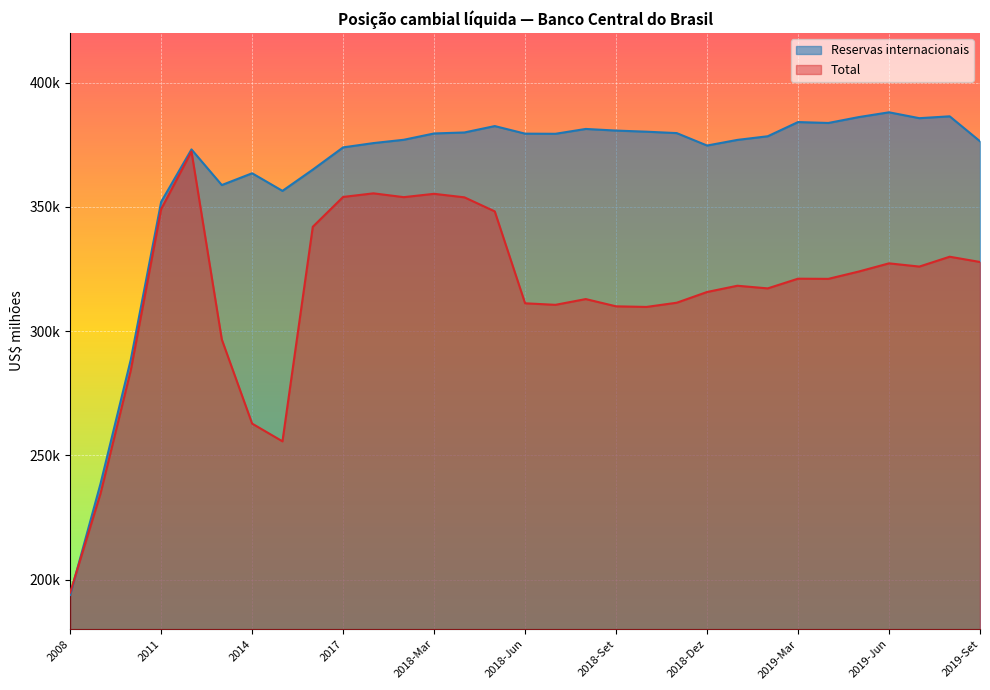

Reading right to left, transcribe all the data shown in this chart.

Reservas internacionais: 2019-Set=376434.0	2019-Ago=386477.5	2019-Jul=385729.5	2019-Jun=388092.4	2019-Mai=386162.0	2019-Abr=383798.9	2019-Mar=384165.1	2019-Fev=378447.7	2019-Jan=376983.6	2018-Dez=374714.8	2018-Nov=379721.8	2018-Out=380289.9	2018-Set=380738.1	2018-Ago=381392.8	2018-Jul=379444.4	2018-Jun=379500.4	2018-Mai=382549.0	2018-Abr=379979.1	2018-Mar=379576.9	2018-Fev=377035.1	2018-Jan=375700.7	2017=373972.0	2016=365016.2	2015=356463.7	2014=363550.6	2013=358807.6	2012=373147.5	2011=352012.1	2010=288574.6	2009=238519.5	2008=193783.4
Total: 2019-Set=327832.3	2019-Ago=329951.2	2019-Jul=325988.1	2019-Jun=327282.3	2019-Mai=323983.1	2019-Abr=321040.8	2019-Mar=321108.0	2019-Fev=317203.7	2019-Jan=318270.2	2018-Dez=315749.8	2018-Nov=311429.0	2018-Out=309735.7	2018-Set=309981.4	2018-Ago=312899.8	2018-Jul=310583.1	2018-Jun=311204.3	2018-Mai=348204.9	2018-Abr=353859.1	2018-Mar=355280.4	2018-Fev=353935.5	2018-Jan=355469.8	2017=354016.5	2016=342005.7	2015=255631.1	2014=262762.7	2013=296642.2	2012=372335.2	2011=349103.1	2010=284325.1	2009=234591.5	2008=194727.4